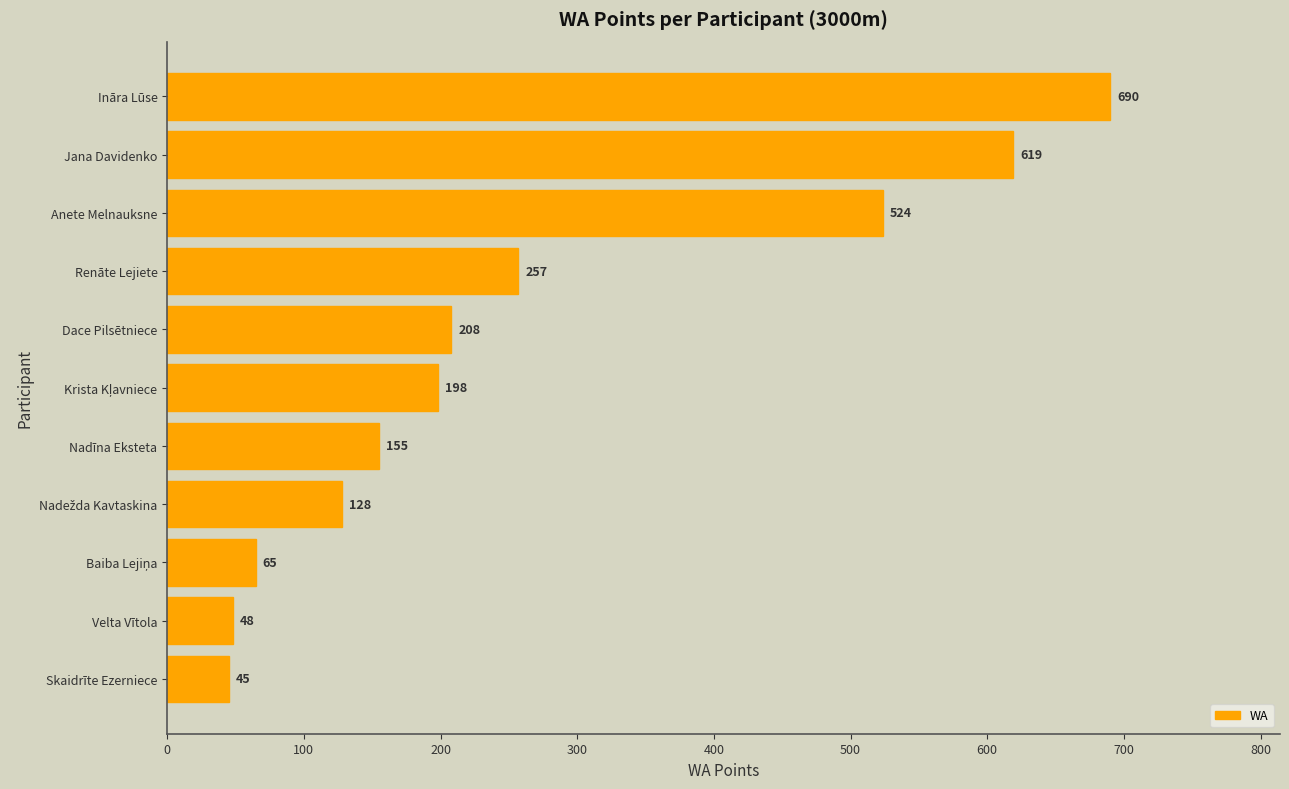

True or false: the data shows 257 at Renāte Lejiete.

True